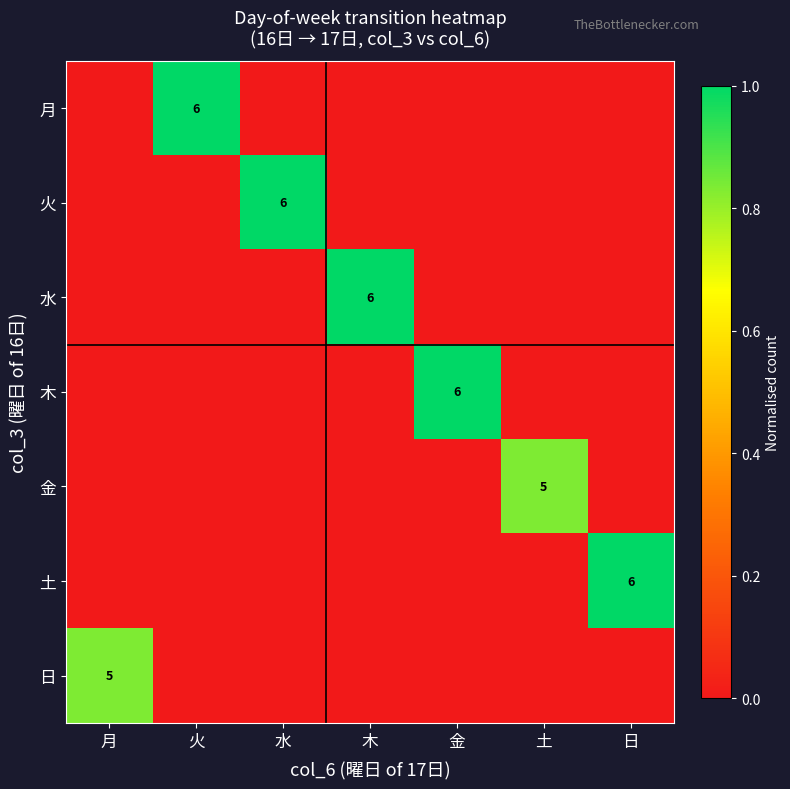

At 日, list the series in order from smallest to largest.

月, 火, 水, 木, 金, 日, 土